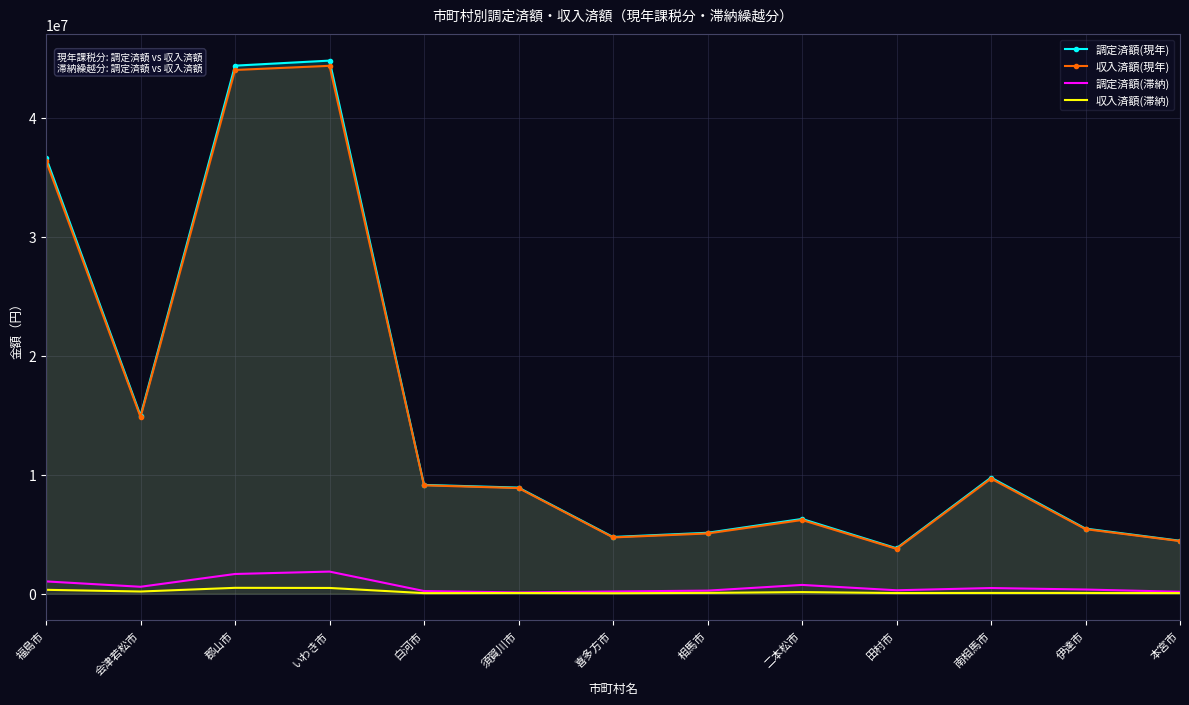

What is the greatest value displayed?

44793844